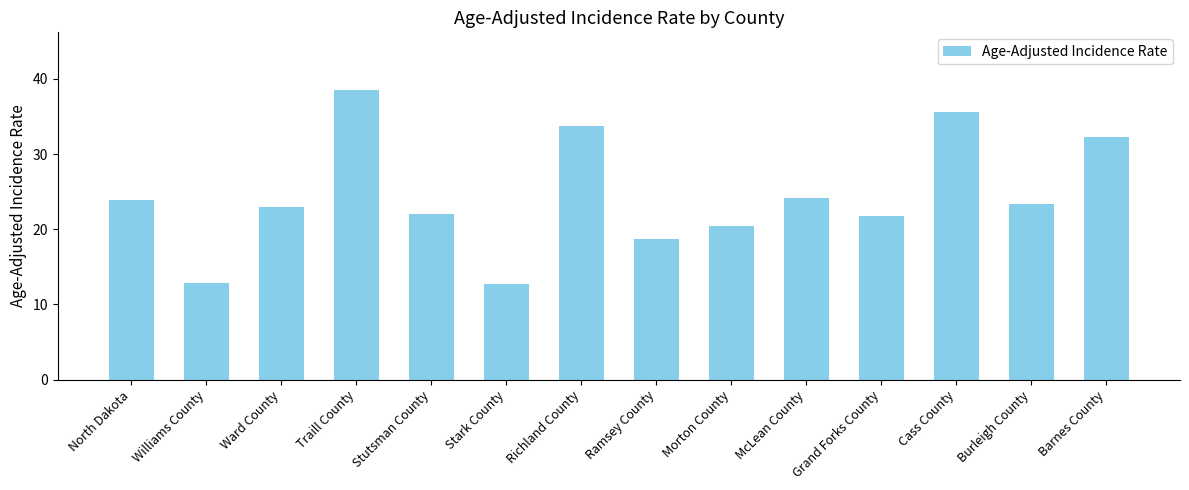

How many data points does each series have?

14